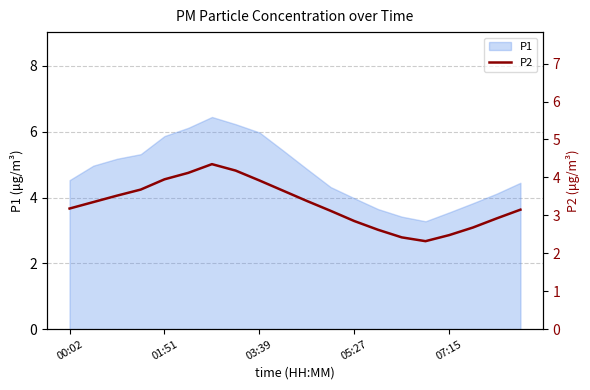

Does the chart display data point markers on the line(s)?

No